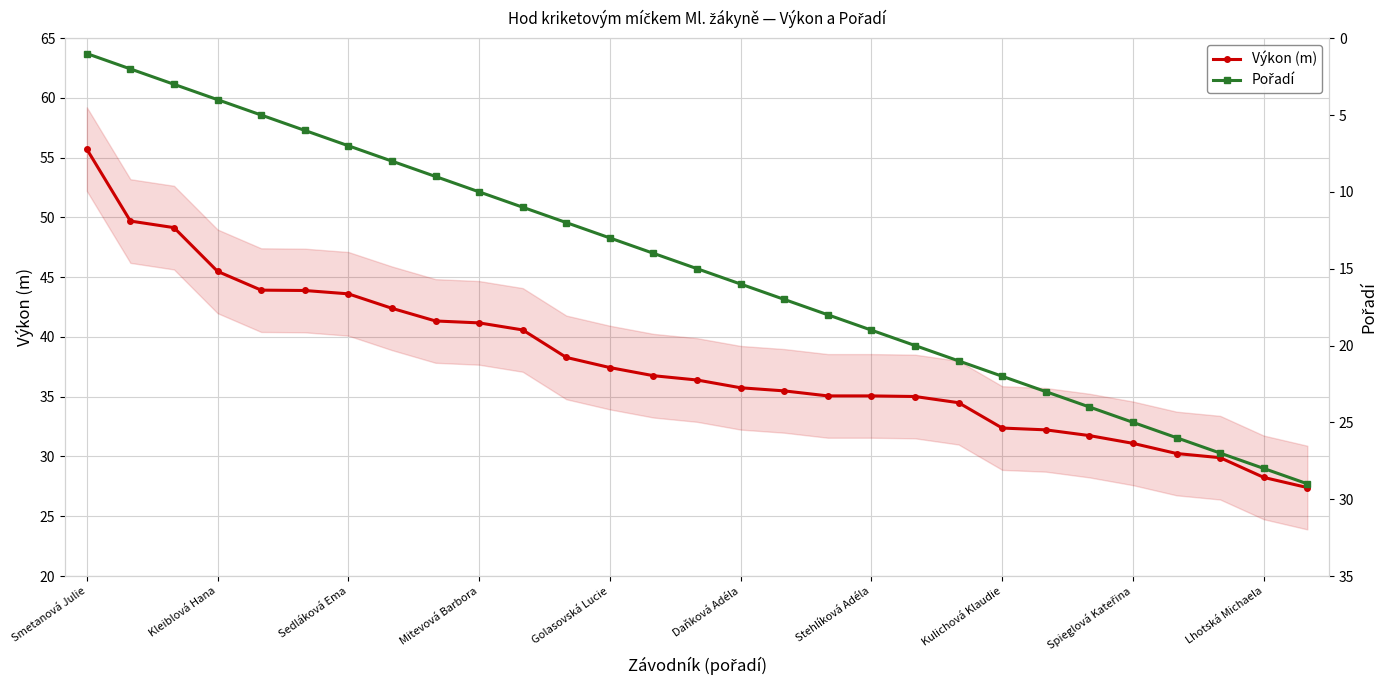

At which label does Pořadí reach its minimum?

Smetanová Julie